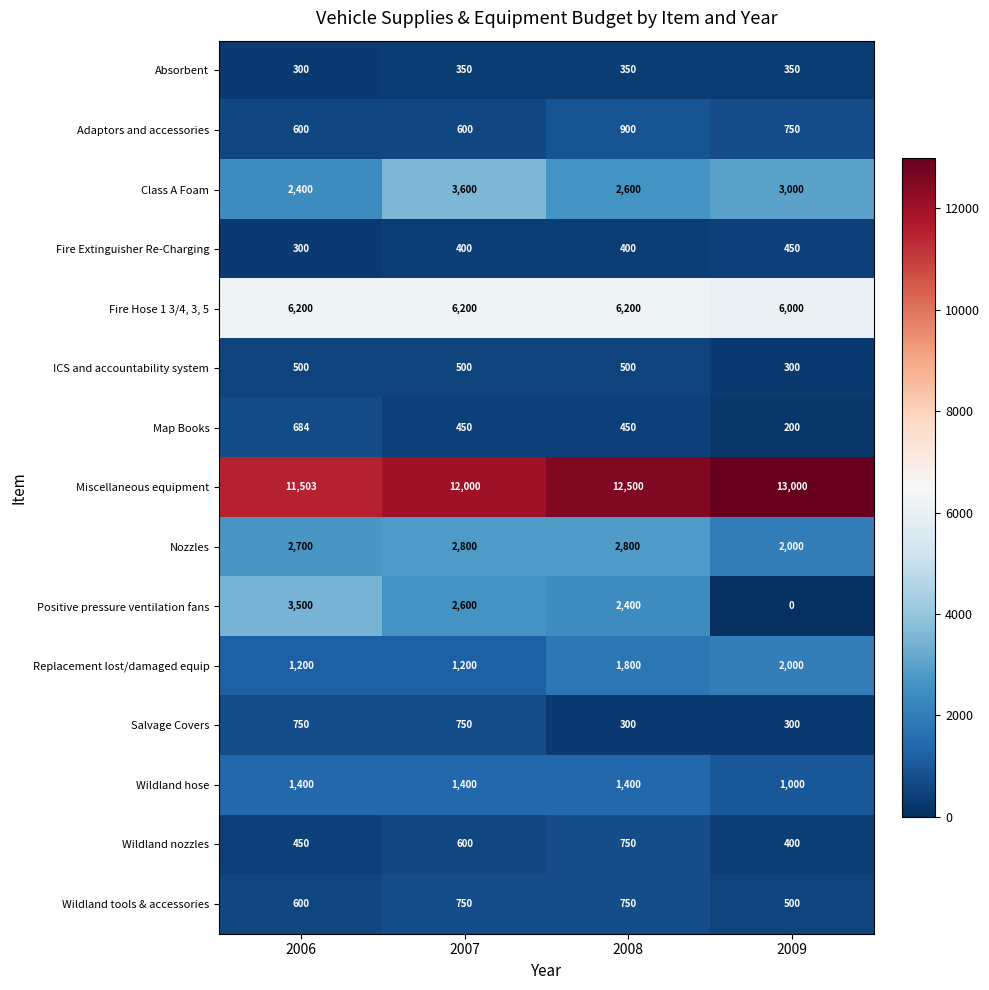

At which category is the sum across all series the highest?

2007